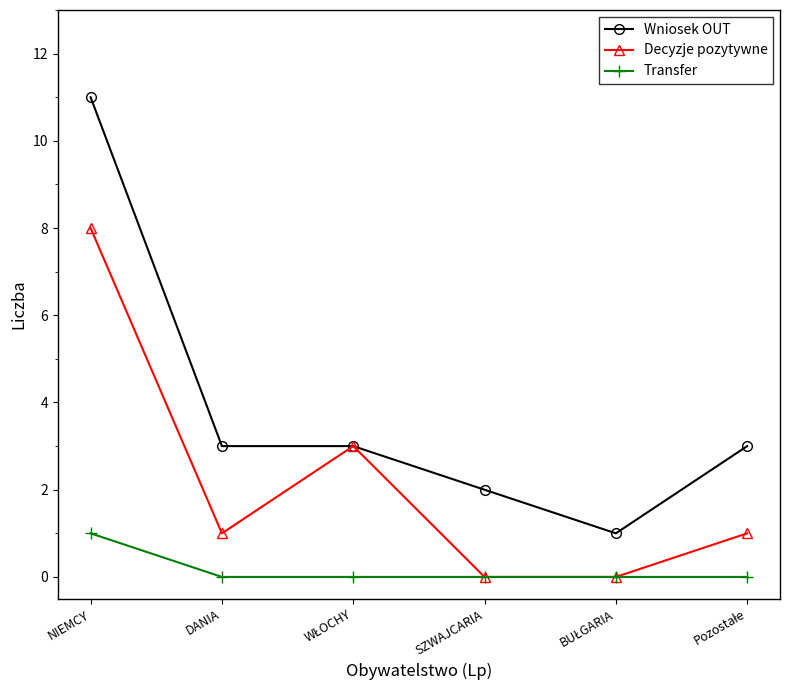

At which category does the chart reach its peak across all series?

NIEMCY